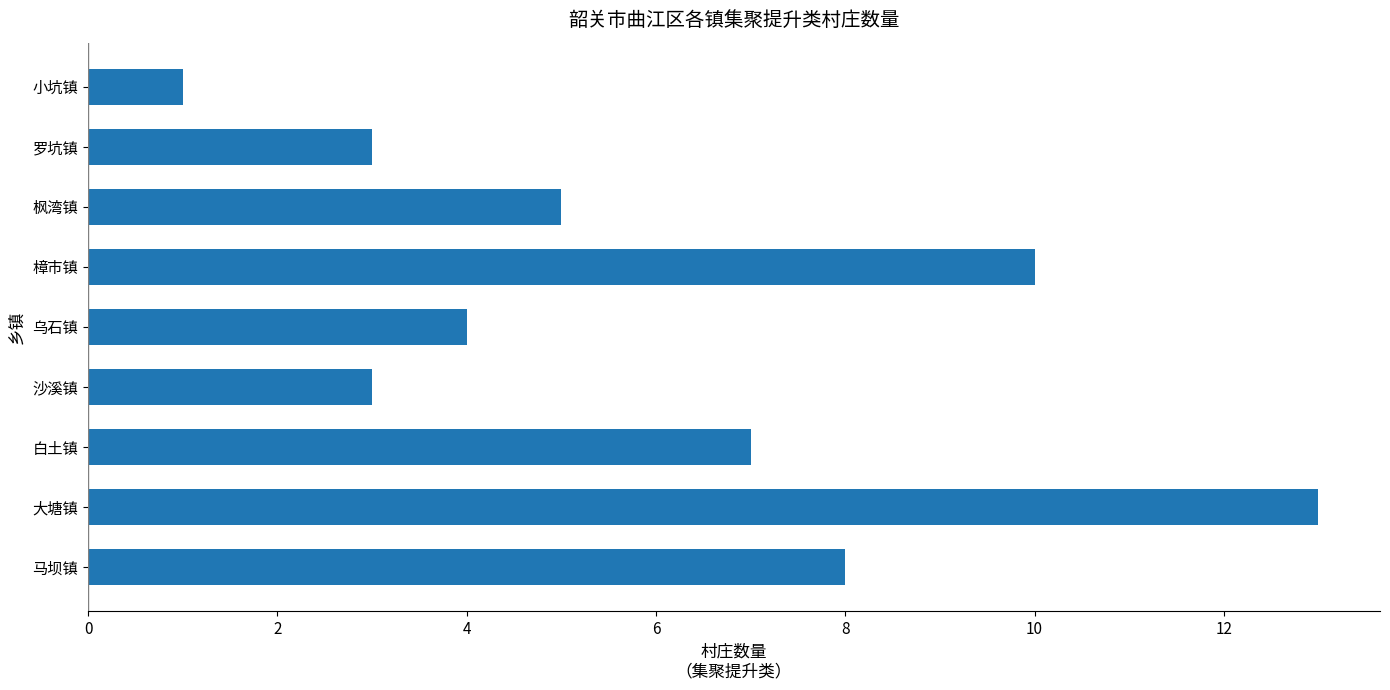

The value at 枫湾镇 is 3. True or false?

False